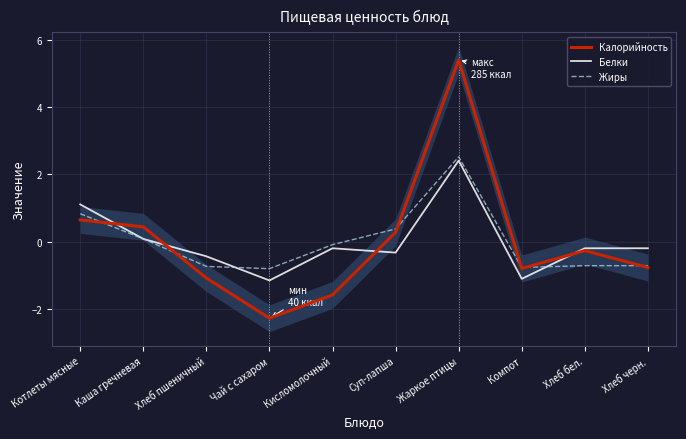

Rank the series by their average value, from highest to lowest.

Жиры, Калорийность, Белки